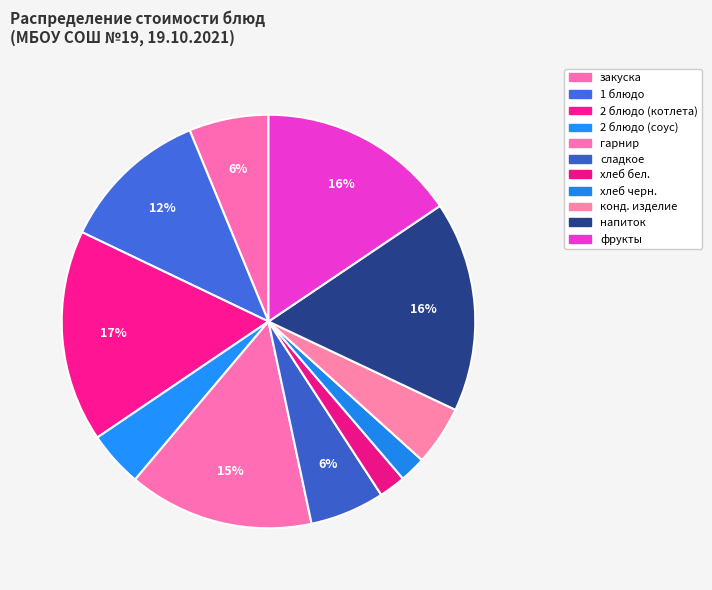

Rank the categories by value from highest to lowest.

2 блюдо (котлета), напиток, фрукты, гарнир, 1 блюдо, закуска, сладкое, конд. изделие, 2 блюдо (соус), хлеб бел., хлеб черн.